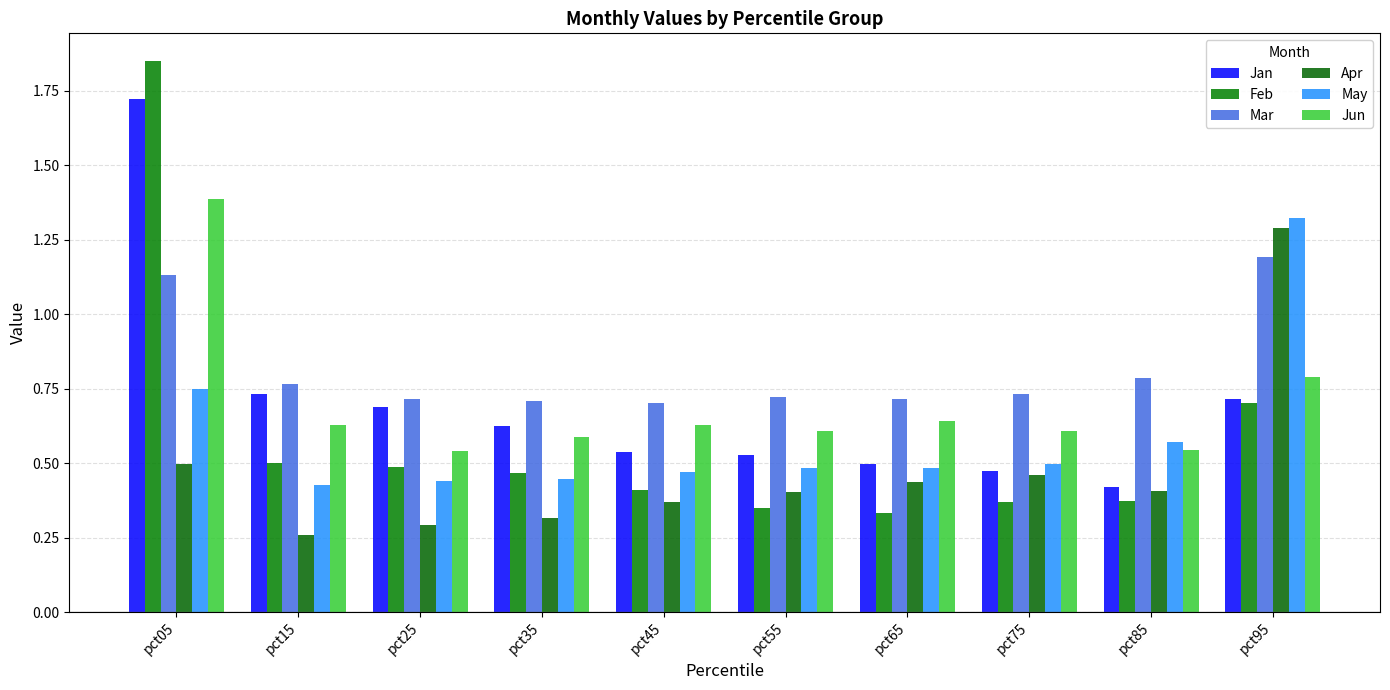

Reading left to right, transcribe all the data shown in this chart.

Jan: 1.7	0.7	0.7	0.6	0.5	0.5	0.5	0.5	0.4	0.7
Feb: 1.9	0.5	0.5	0.5	0.4	0.3	0.3	0.4	0.4	0.7
Mar: 1.1	0.8	0.7	0.7	0.7	0.7	0.7	0.7	0.8	1.2
Apr: 0.5	0.3	0.3	0.3	0.4	0.4	0.4	0.5	0.4	1.3
May: 0.7	0.4	0.4	0.4	0.5	0.5	0.5	0.5	0.6	1.3
Jun: 1.4	0.6	0.5	0.6	0.6	0.6	0.6	0.6	0.5	0.8